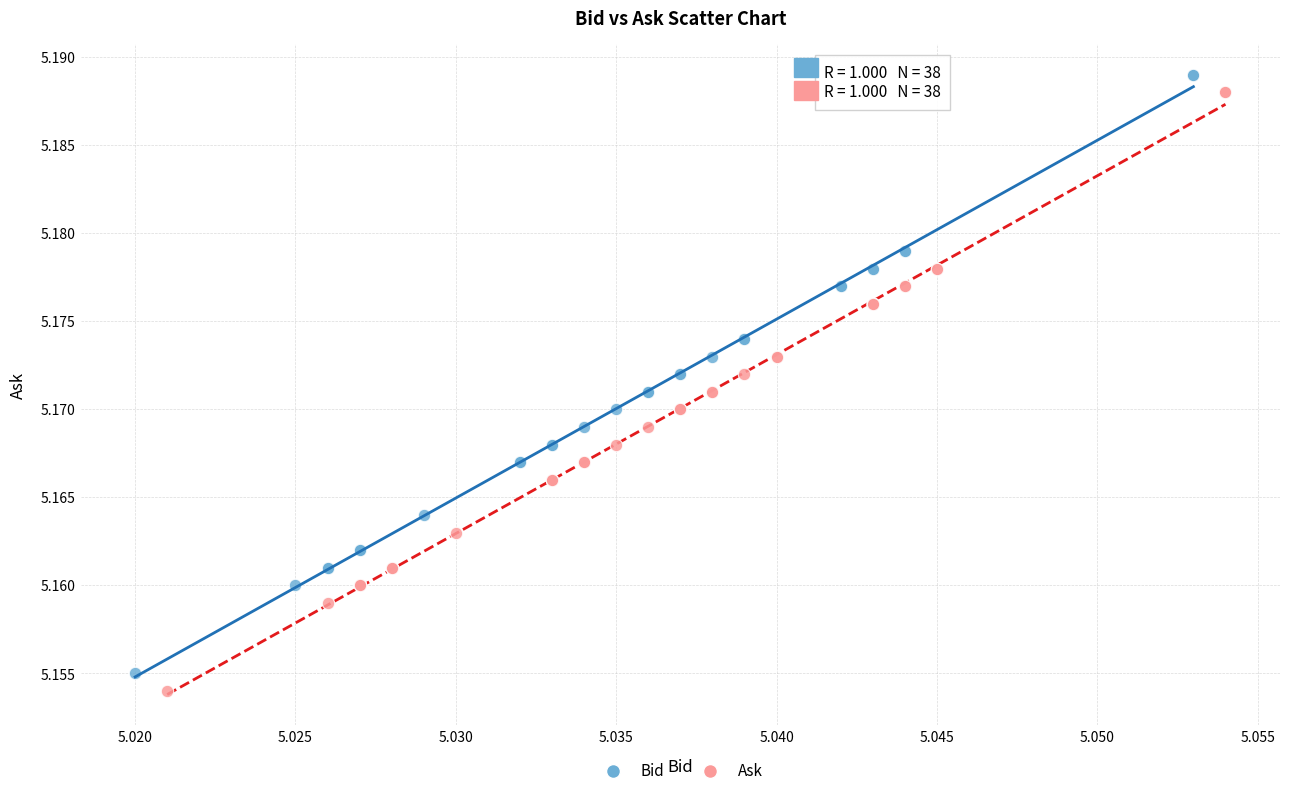

What are all the series names shown in the legend?

Bid, Ask